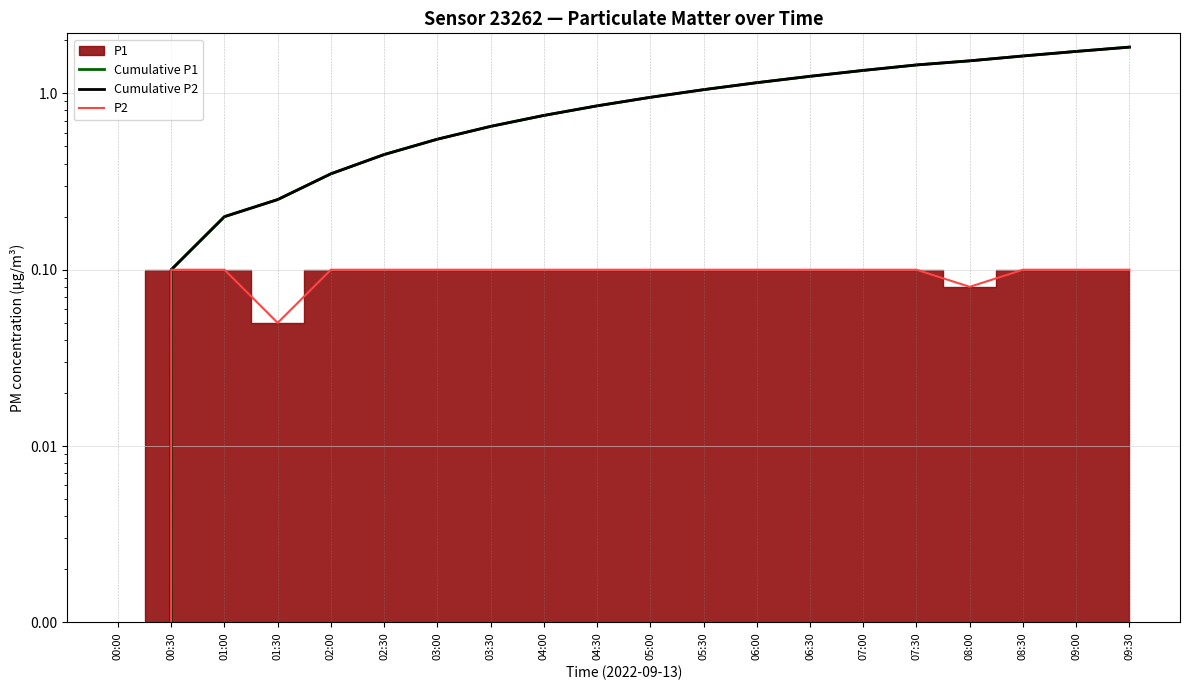

Does the chart have visible grid lines?

Yes